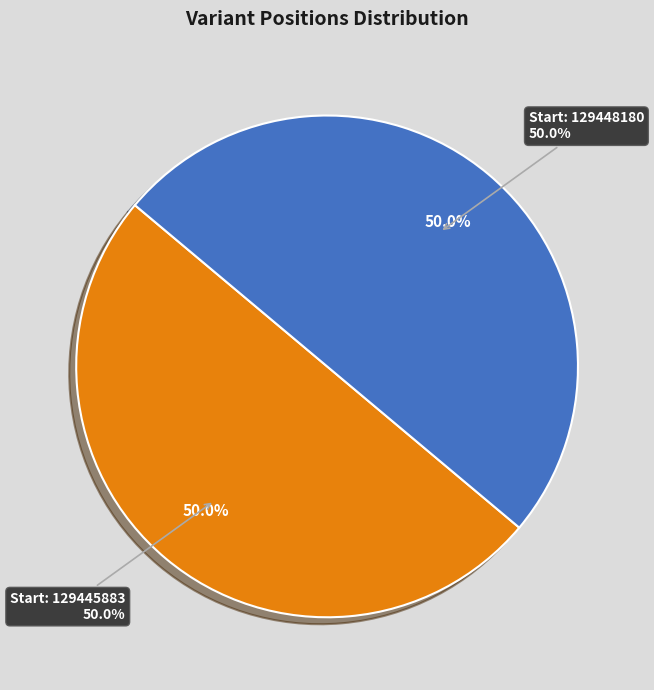

What percentage is NOT represented by 129445883?

50.0%